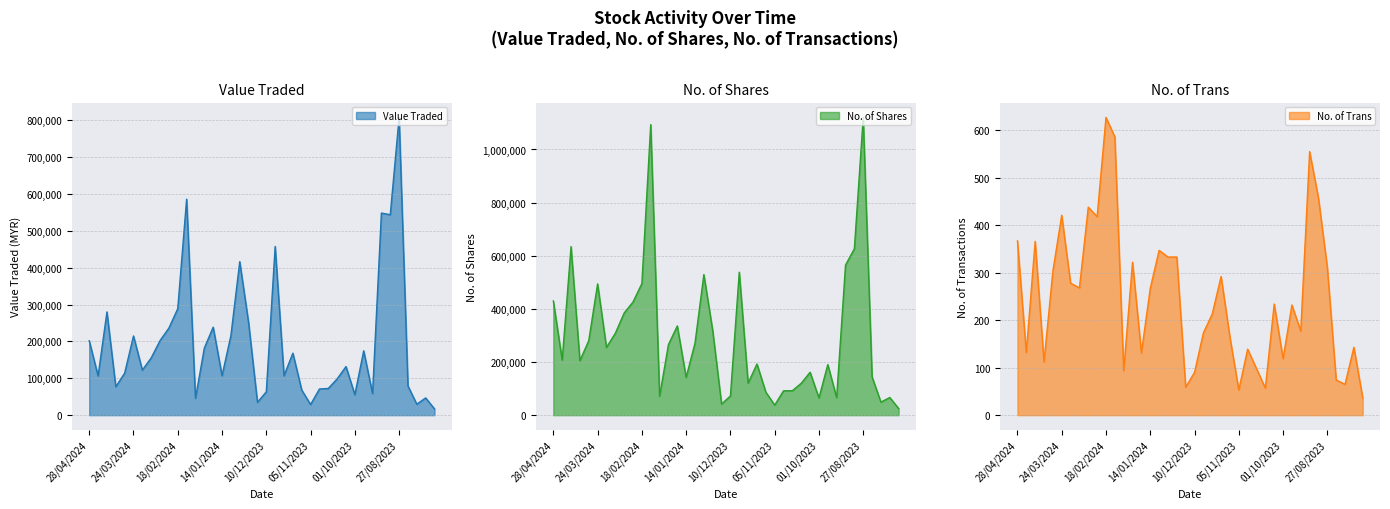

Reading right to left, what are all the values shown in this chart?

Value Traded: 30/07/2023=16905	06/08/2023=46811	13/08/2023=29804	20/08/2023=79106	27/08/2023=807845	03/09/2023=543769	10/09/2023=548369	17/09/2023=58600	24/09/2023=174580	01/10/2023=55521	08/10/2023=131907	15/10/2023=98406	22/10/2023=72510	29/10/2023=71035	05/11/2023=28871	12/11/2023=68259	19/11/2023=168224	26/11/2023=106972	03/12/2023=457769	10/12/2023=63483	17/12/2023=34854	24/12/2023=250766	31/12/2023=416456	07/01/2024=215649	14/01/2024=107160	21/01/2024=238788	28/01/2024=181986	04/02/2024=45799	11/02/2024=585927	18/02/2024=289029	25/02/2024=236371	03/03/2024=202420	10/03/2024=155422	17/03/2024=122249	24/03/2024=214883	31/03/2024=113935	07/04/2024=77161	14/04/2024=280106	21/04/2024=106506	28/04/2024=201975
No. of Shares: 30/07/2023=24998	06/08/2023=66550	13/08/2023=49068	20/08/2023=144052	27/08/2023=1120795	03/09/2023=626466	10/09/2023=564830	17/09/2023=66013	24/09/2023=190453	01/10/2023=64871	08/10/2023=161524	15/10/2023=120143	22/10/2023=92091	29/10/2023=91692	05/11/2023=37756	12/11/2023=86818	19/11/2023=192566	26/11/2023=120330	03/12/2023=538177	10/12/2023=72267	17/12/2023=41855	24/12/2023=317994	31/12/2023=529150	07/01/2024=271098	14/01/2024=142325	21/01/2024=335882	28/01/2024=265564	04/02/2024=71040	11/02/2024=1093524	18/02/2024=495344	25/02/2024=426008	03/03/2024=384578	10/03/2024=308117	17/03/2024=255163	24/03/2024=493966	31/03/2024=280458	07/04/2024=204934	14/04/2024=634466	21/04/2024=207417	28/04/2024=429862
No. of Trans: 30/07/2023=36	06/08/2023=143	13/08/2023=65	20/08/2023=74	27/08/2023=311	03/09/2023=457	10/09/2023=555	17/09/2023=177	24/09/2023=232	01/10/2023=119	08/10/2023=234	15/10/2023=57	22/10/2023=98	29/10/2023=139	05/11/2023=53	12/11/2023=164	19/11/2023=292	26/11/2023=213	03/12/2023=173	10/12/2023=90	17/12/2023=59	24/12/2023=333	31/12/2023=333	07/01/2024=347	14/01/2024=267	21/01/2024=131	28/01/2024=322	04/02/2024=94	11/02/2024=586	18/02/2024=627	25/02/2024=418	03/03/2024=438	10/03/2024=268	17/03/2024=278	24/03/2024=421	31/03/2024=303	07/04/2024=112	14/04/2024=366	21/04/2024=132	28/04/2024=367